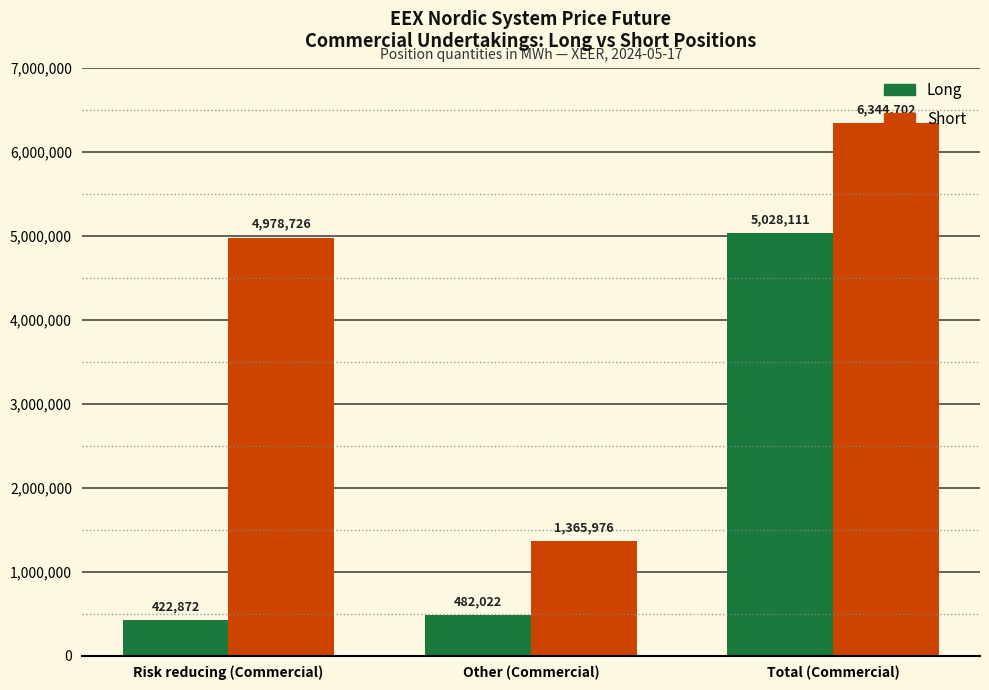

Reading left to right, transcribe all the data shown in this chart.

Long: Risk reducing (Commercial)=422872	Other (Commercial)=482022	Total (Commercial)=5028111
Short: Risk reducing (Commercial)=4978726	Other (Commercial)=1365976	Total (Commercial)=6344702